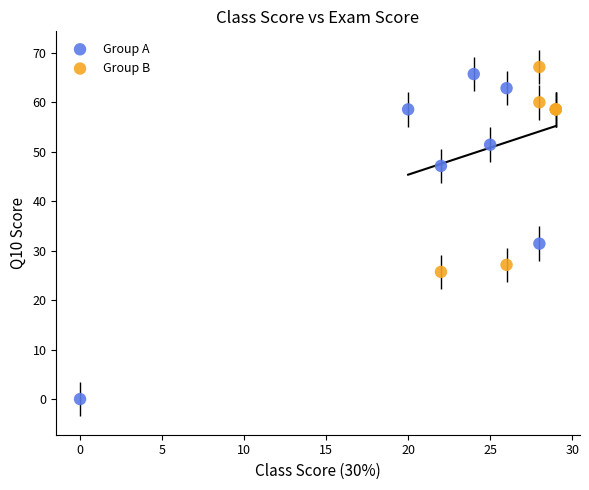

Which series reaches the minimum Y coordinate?

Group A